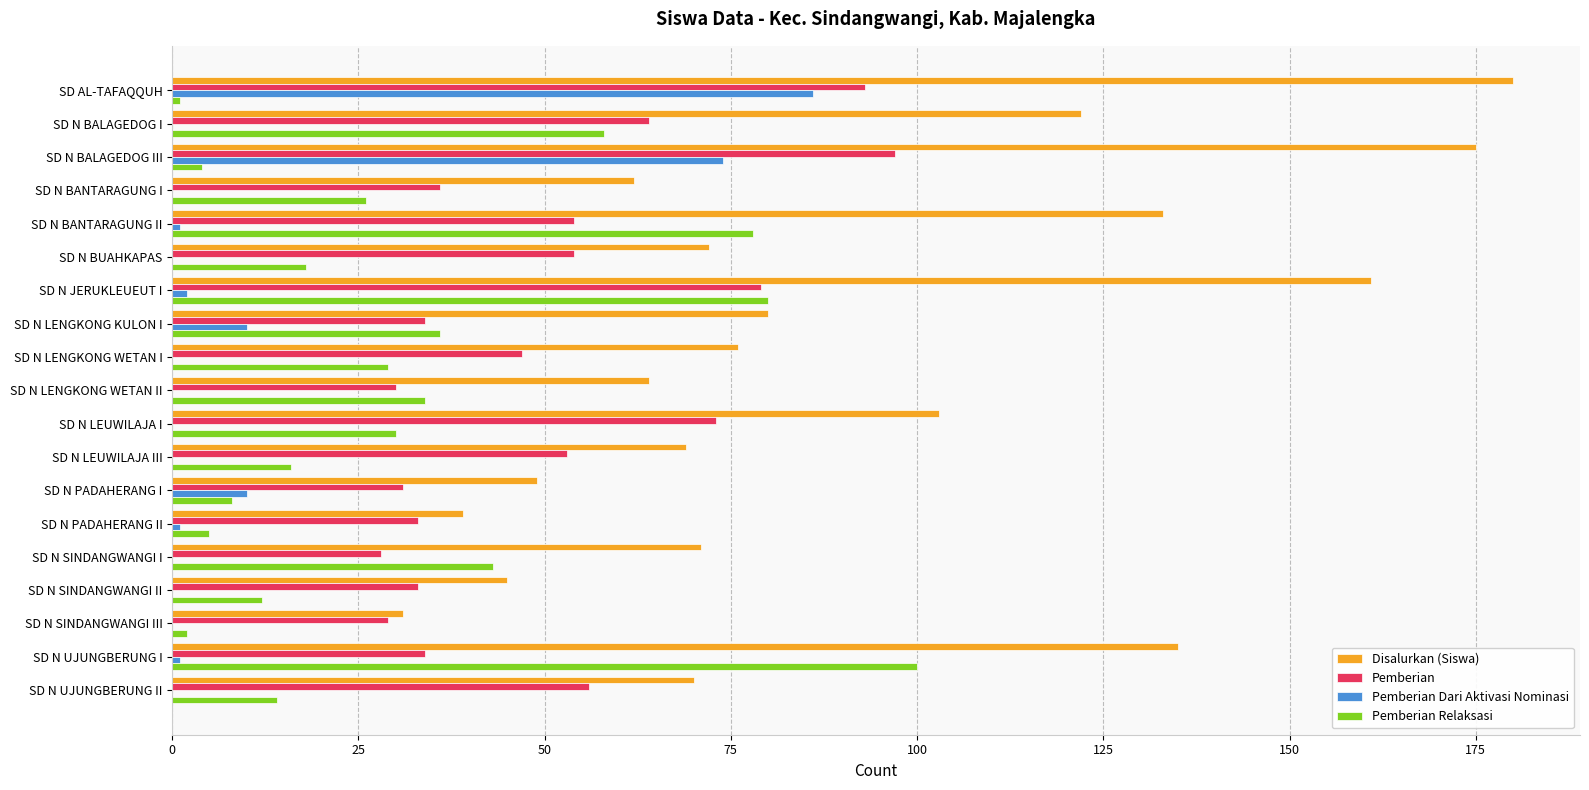

Where is Pemberian Dari Aktivasi Nominasi nearest to the value 43?

SD N BALAGEDOG III